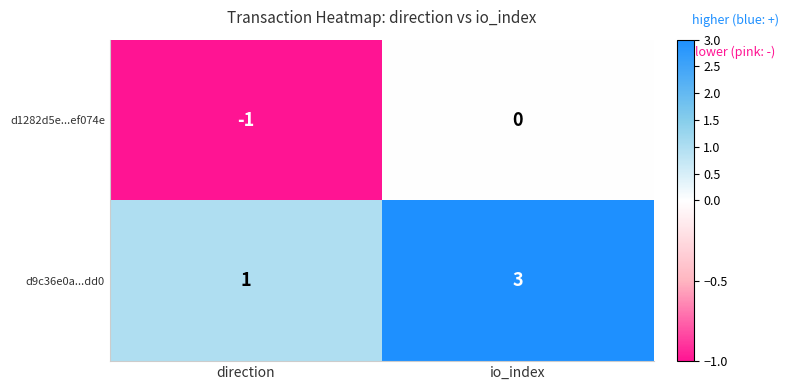

What is the minimum value shown in the chart?

-1